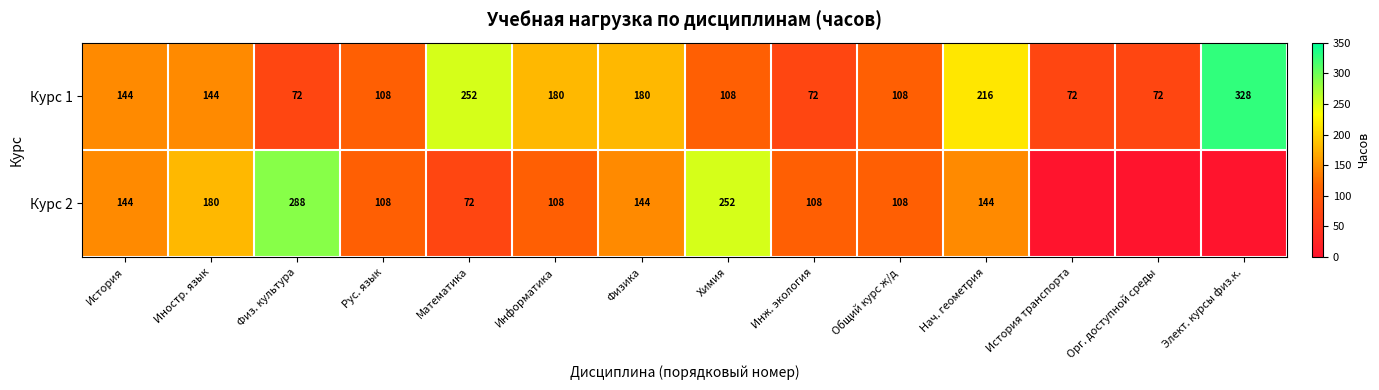

What is the total value across all series at История транспорта?

72